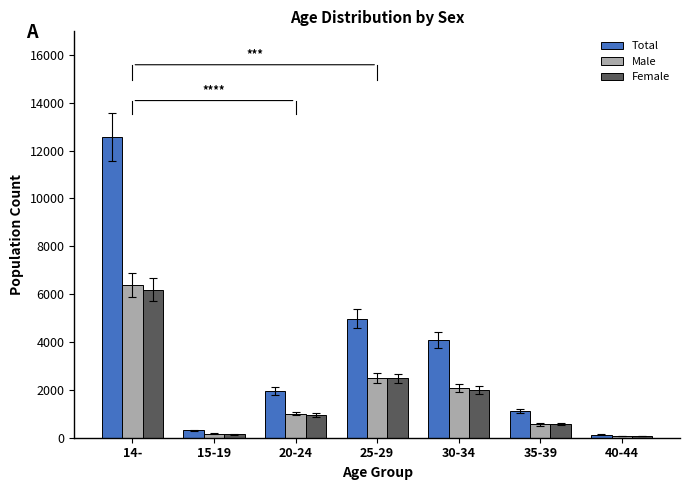

Reading left to right, what are all the values shown in this chart?

Total: 14-=12578	15-19=307	20-24=1955	25-29=4973	30-34=4093	35-39=1114	40-44=132
Male: 14-=6385	15-19=168	20-24=1012	25-29=2491	30-34=2093	35-39=554	40-44=64
Female: 14-=6193	15-19=139	20-24=943	25-29=2482	30-34=2000	35-39=560	40-44=68